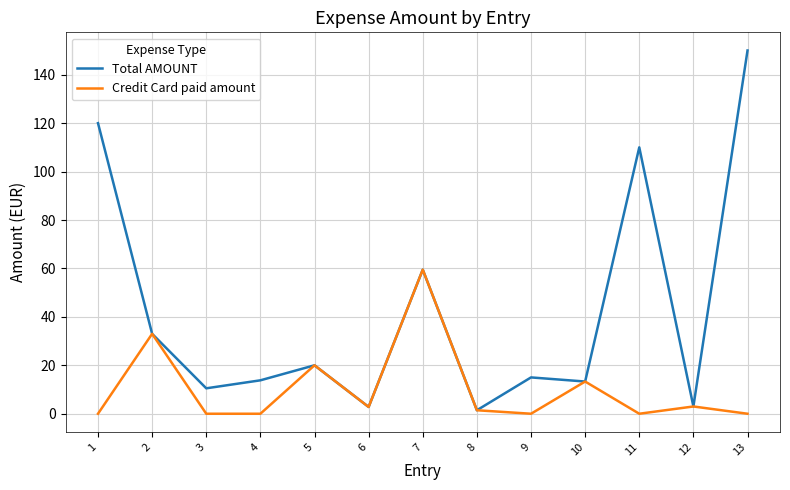

What is the maximum value for Credit Card paid amount?

59.5